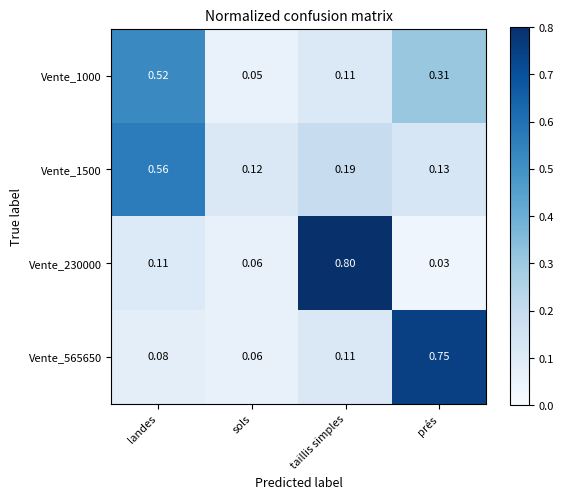

Which label corresponds to the largest value in the chart?

taillis simples